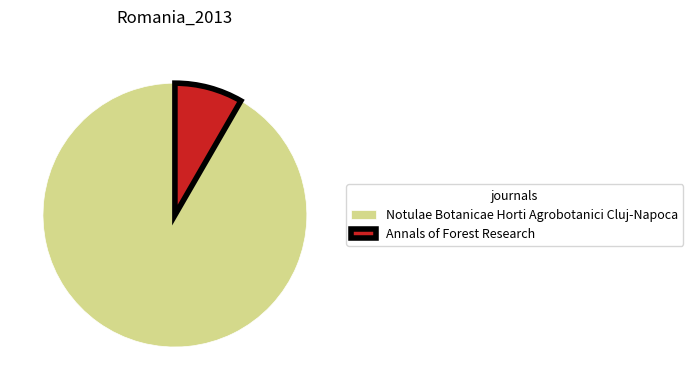

Rank the categories by value from lowest to highest.

Annals of Forest Research, Notulae Botanicae Horti Agrobotanici Cluj-Napoca